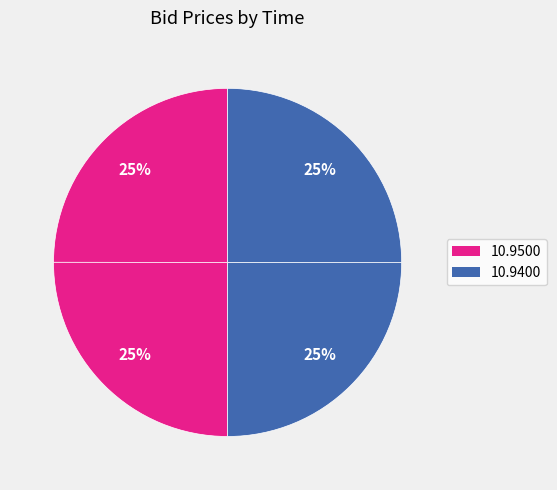

Is there any slice that represents more than half of the pie?

No